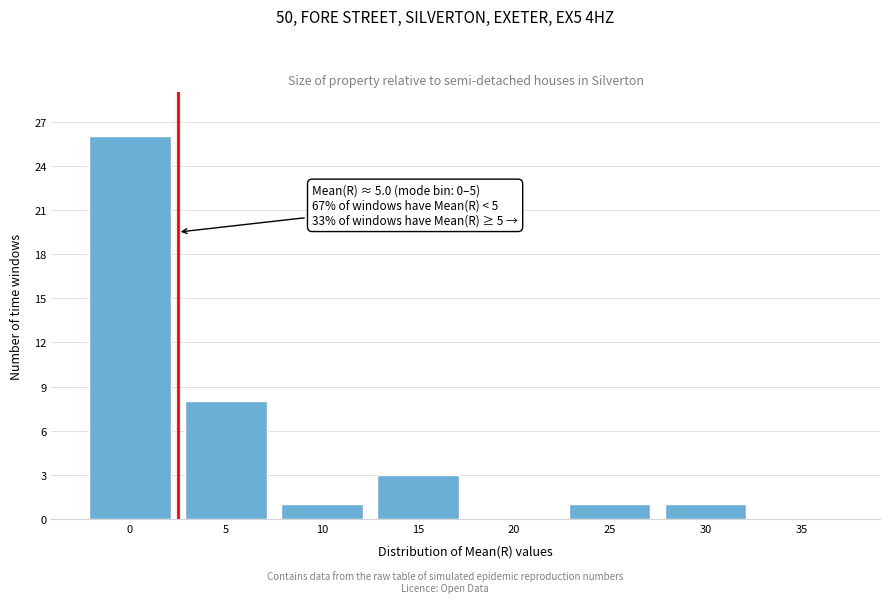

Reading left to right, transcribe all the data shown in this chart.

0=26	5=8	10=1	15=3	20=0	25=1	30=1	35=0